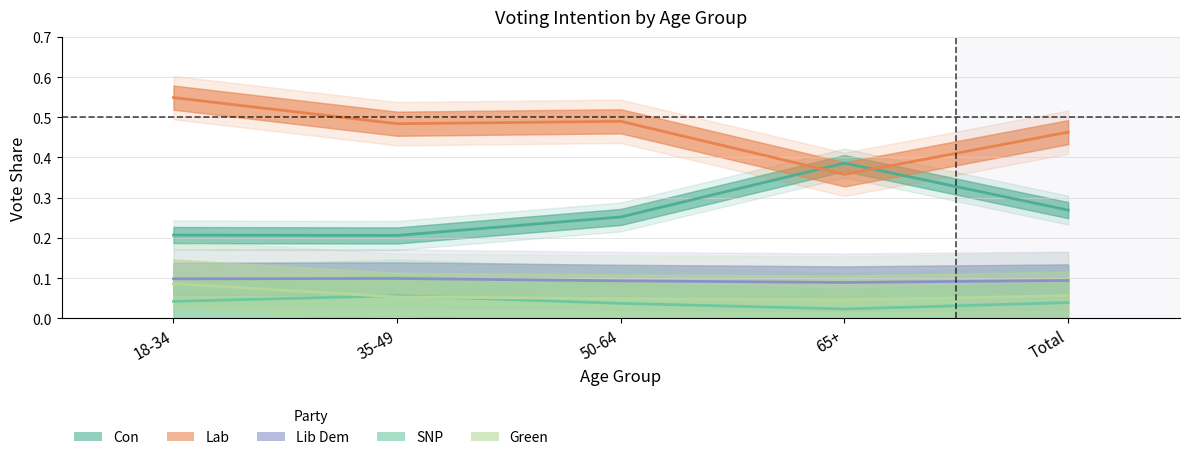

Where is the first local minimum for Green?

65+